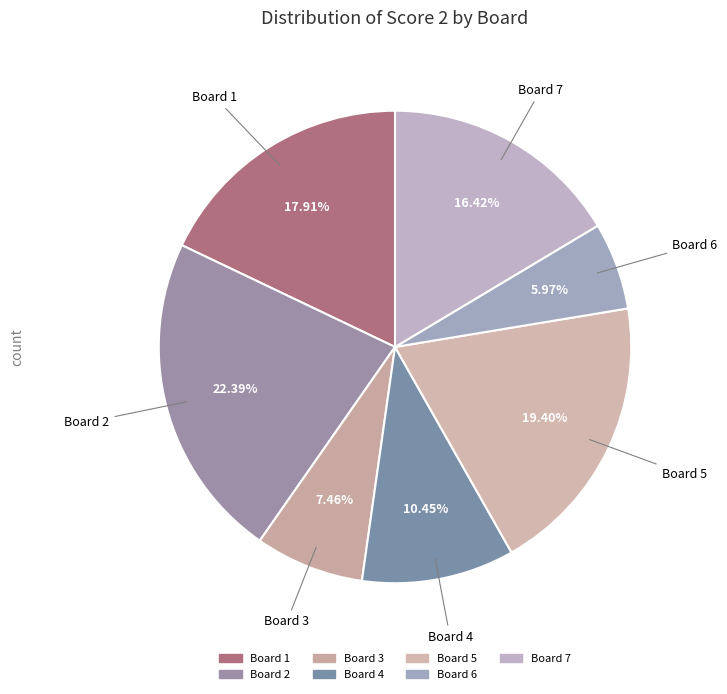

What percentage is the Board 6 slice, to the nearest percent?

6%